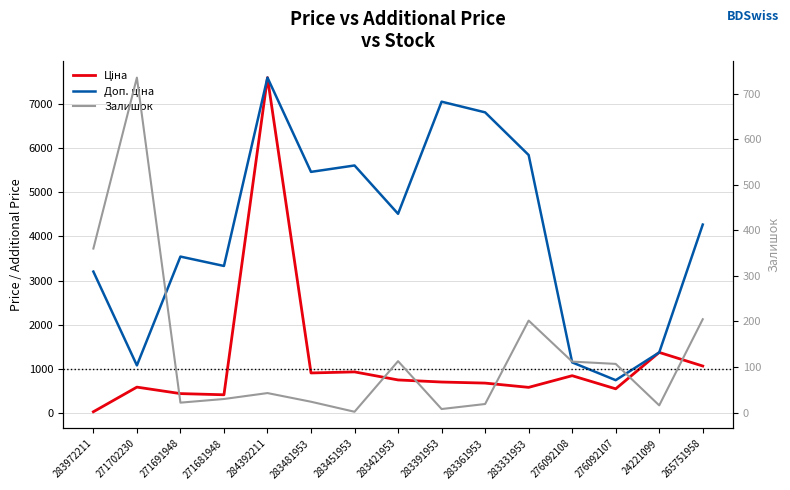

At how many categories does at least one series exceed 2316?

11